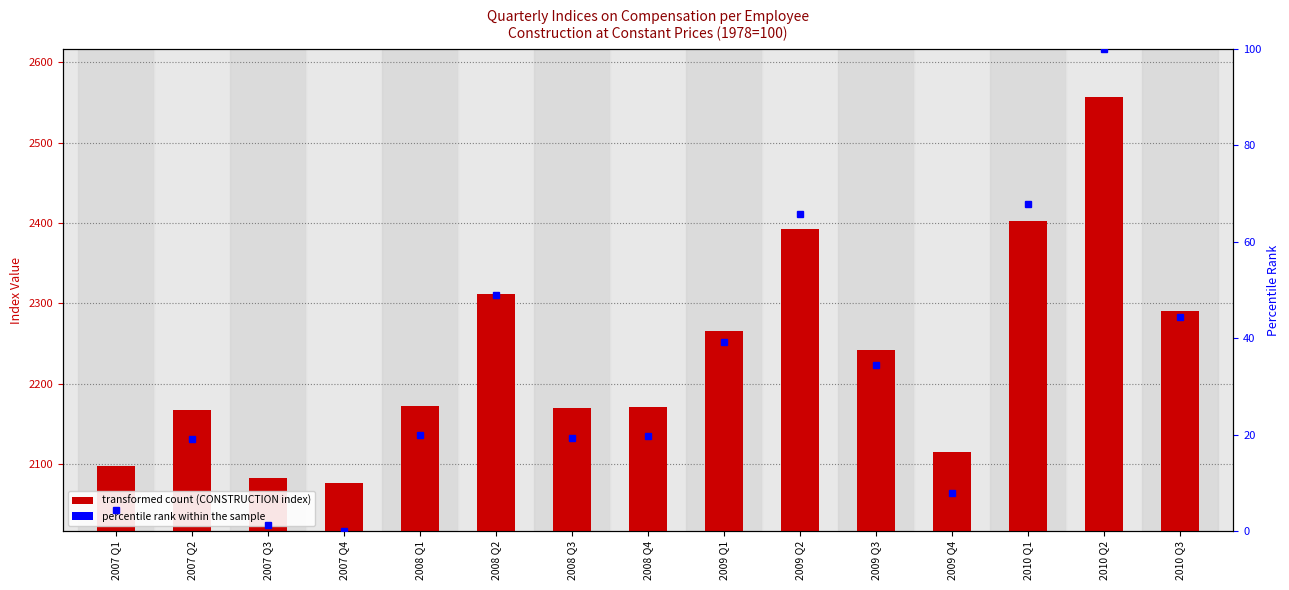

What is the average value?

2234.4